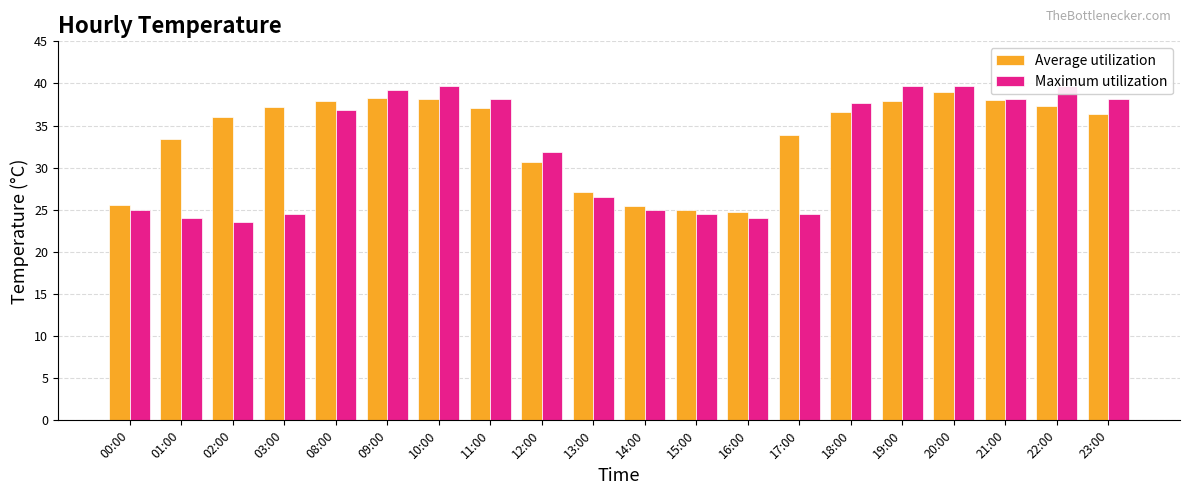

Between 17:00 and 20:00, which series saw the biggest shift?

Maximum utilization